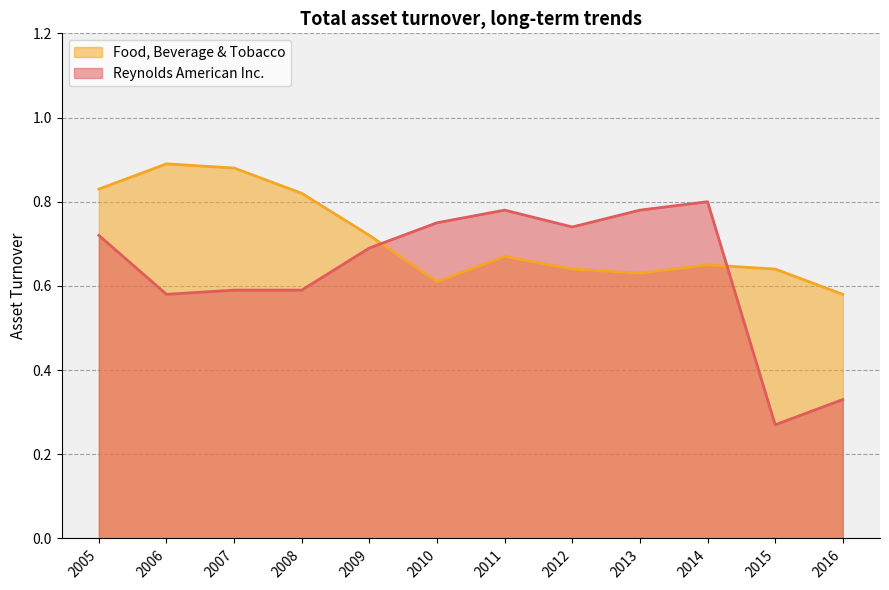

What is the sum of the Food, Beverage & Tobacco values at 2012 and 2013?

1.3